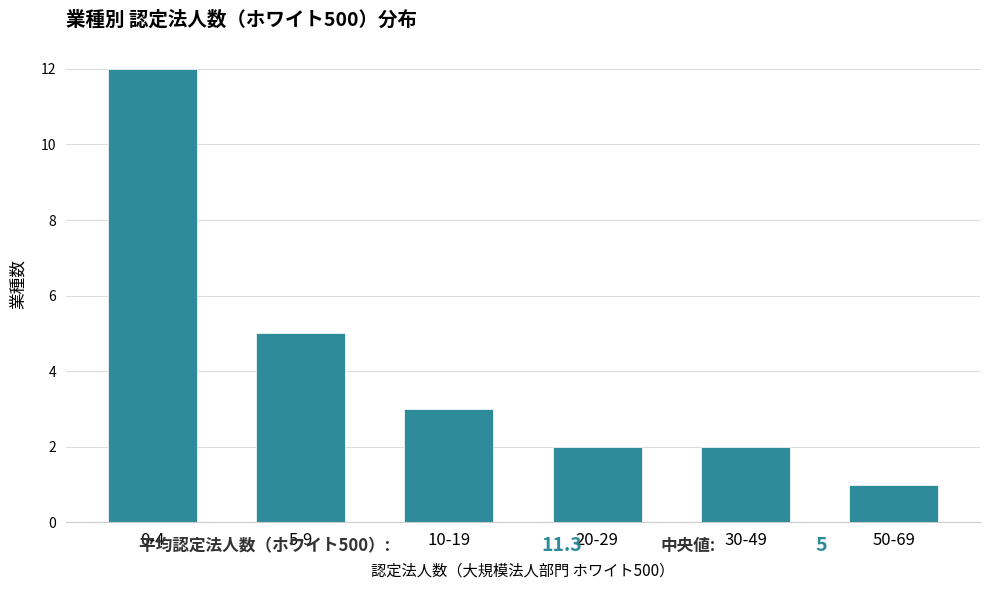

Reading right to left, extract all data points from this chart.

50-69=1	30-49=2	20-29=2	10-19=3	5-9=5	0-4=12